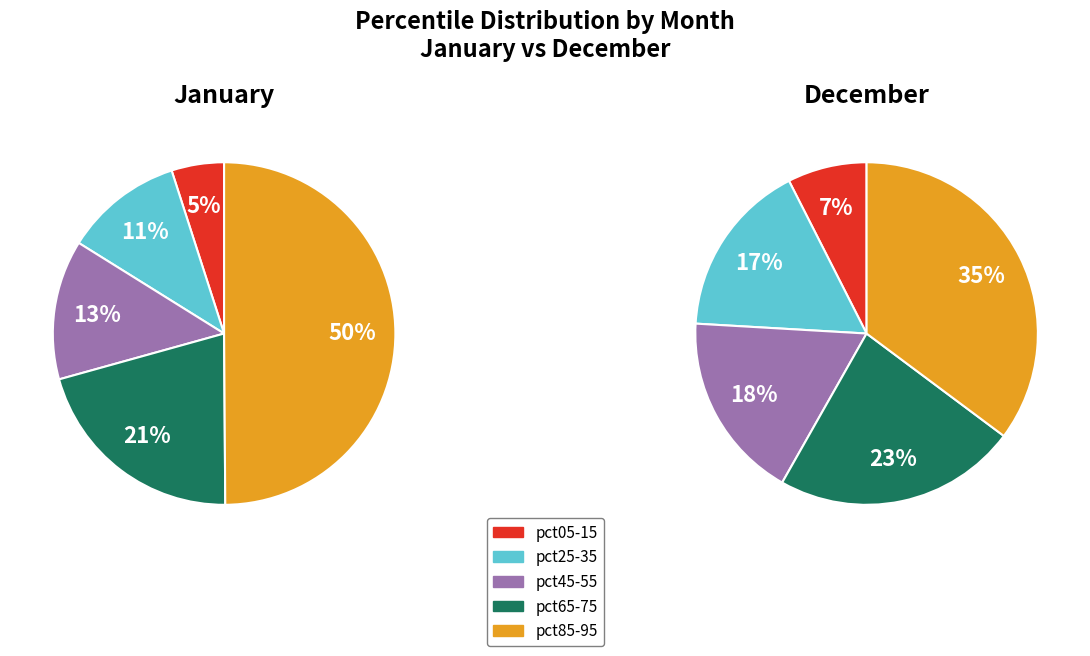

Rank the series by their maximum value, from lowest to highest.

dec_values, jan_values